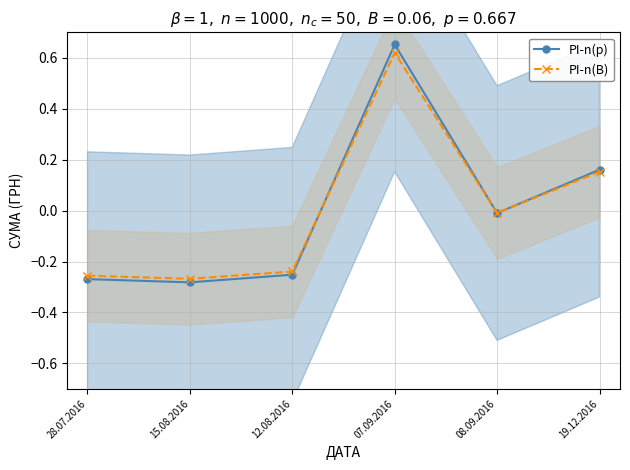

List the series in order of their peak value, lowest first.

PI-n(B), PI-n(p)